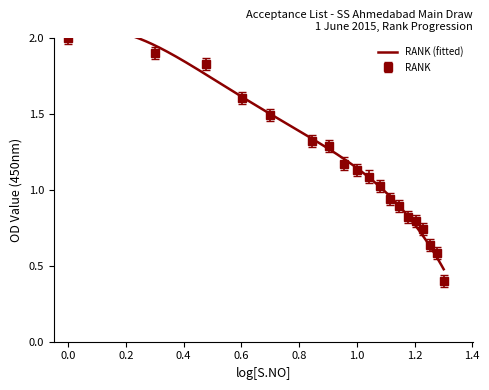

Reading left to right, list all the values displayed in this chart.

2.0	1.9	1.8	1.6	1.5	1.3	1.3	1.2	1.1	1.1	1.0	0.9	0.9	0.8	0.8	0.7	0.6	0.6	0.4